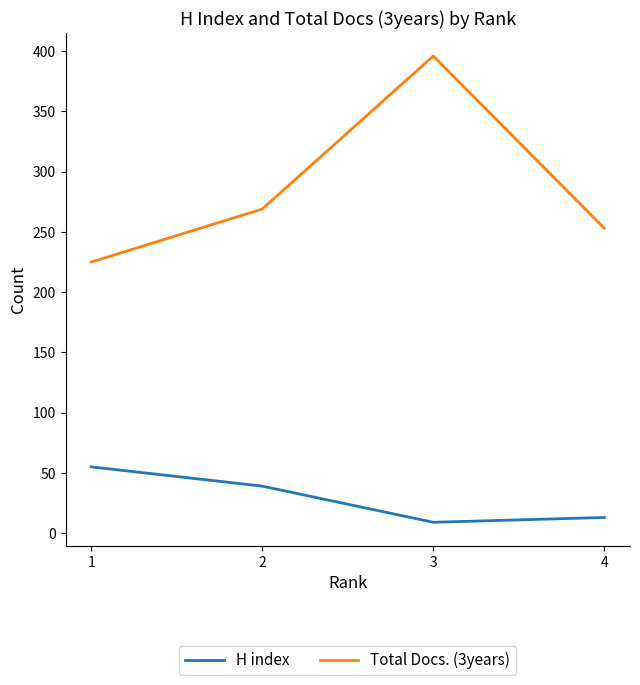

What is the difference between the highest and lowest values at 4?

240